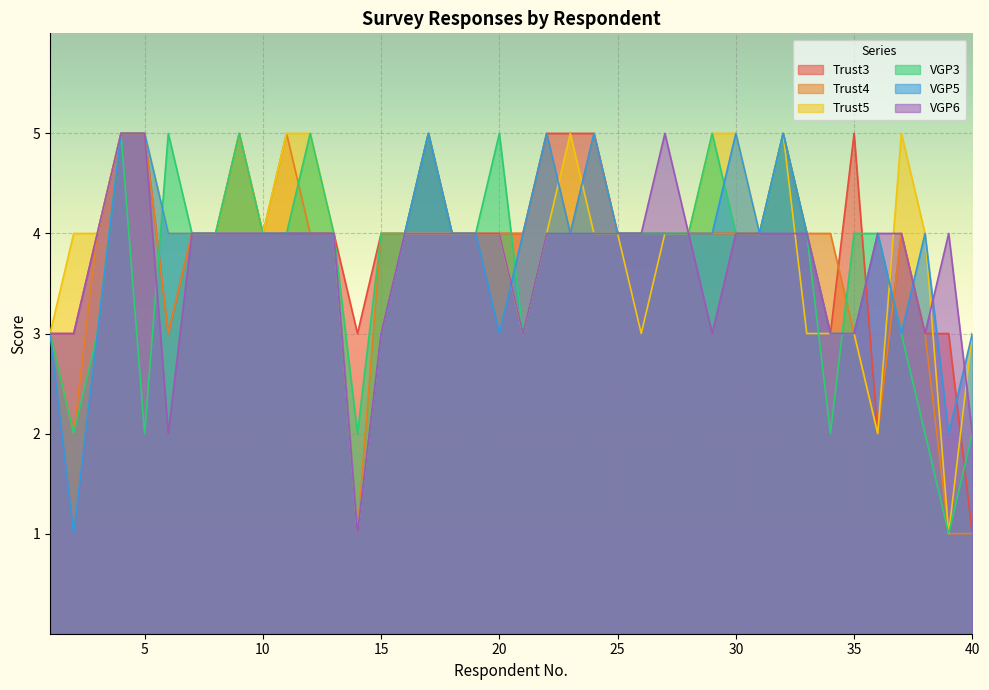

What is the highest value of the VGP3 series?

5